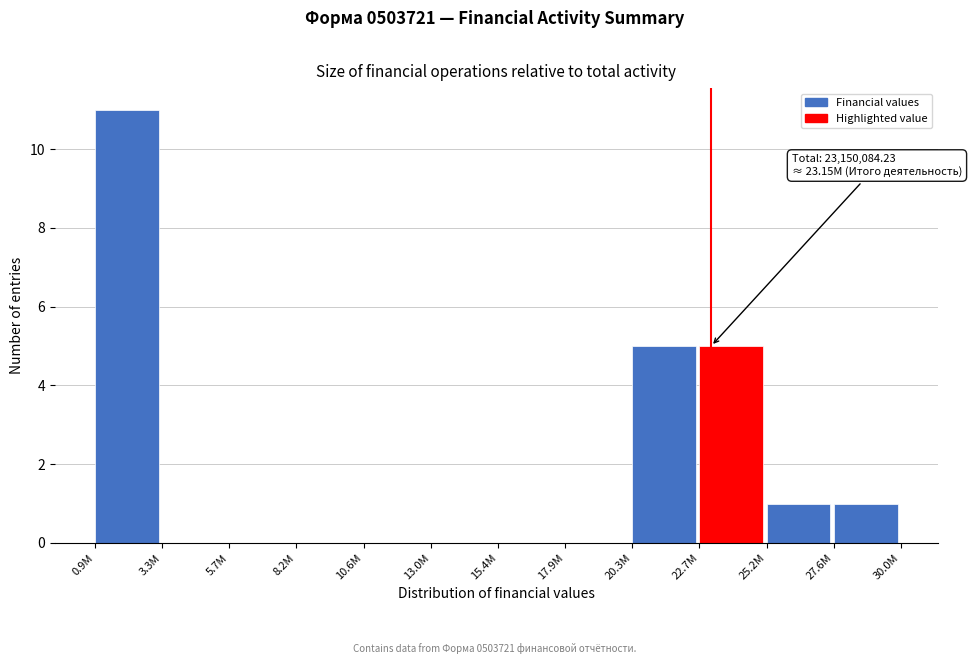

Reading right to left, list all the values displayed in this chart.

27.6M=1	25.2M=1	22.7M=5	20.3M=5	17.9M=0	15.4M=0	13.0M=0	10.6M=0	8.2M=0	5.7M=0	3.3M=0	0.9M=11